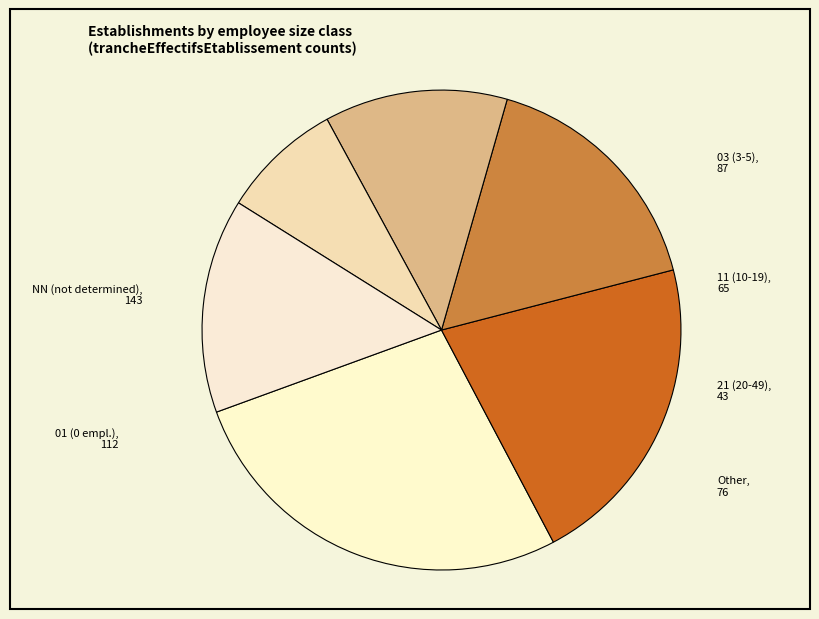

The 03 (3-5) slice represents 6% of the pie. True or false?

False